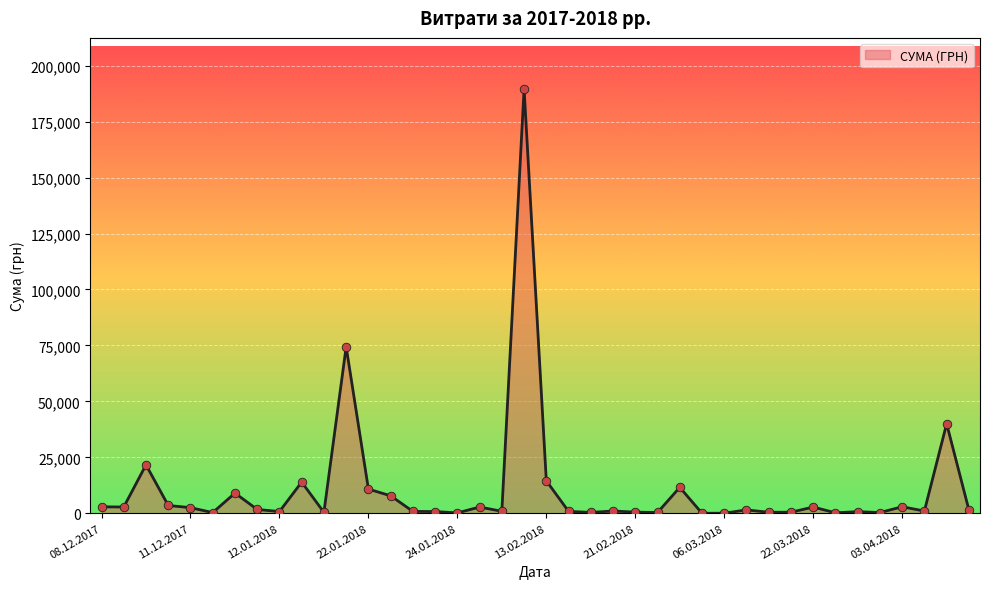

What is the difference between the maximum and minimum values?

189657.9